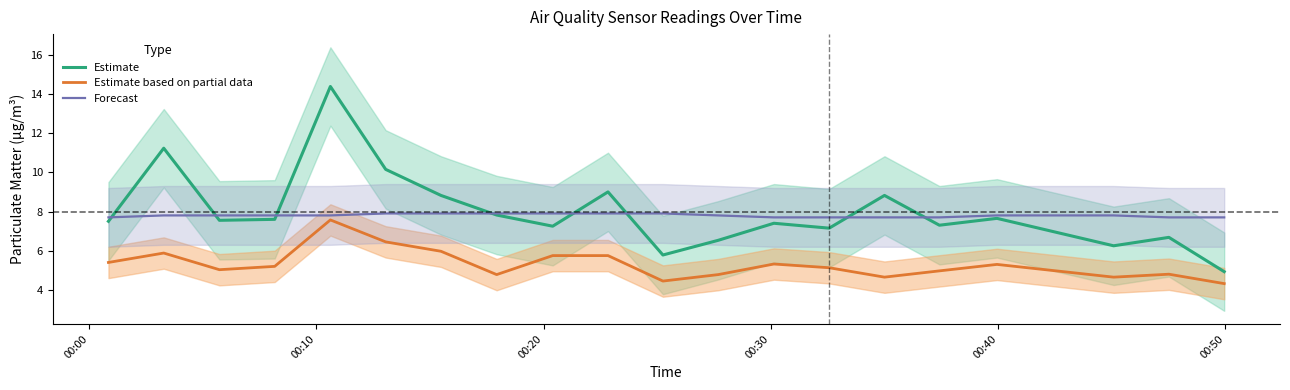

What is the minimum value for Estimate based on partial data?

4.3